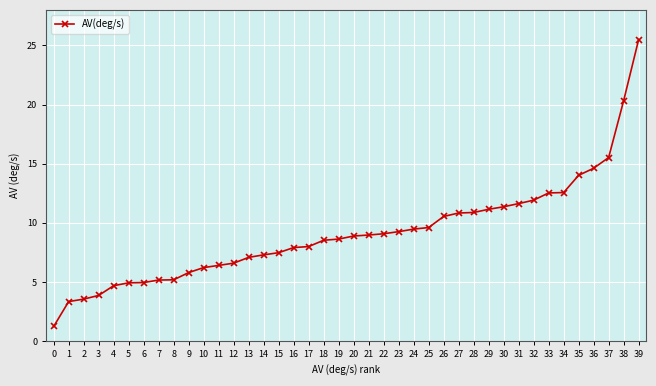

What is the difference between the second highest and second lowest values?

17.0